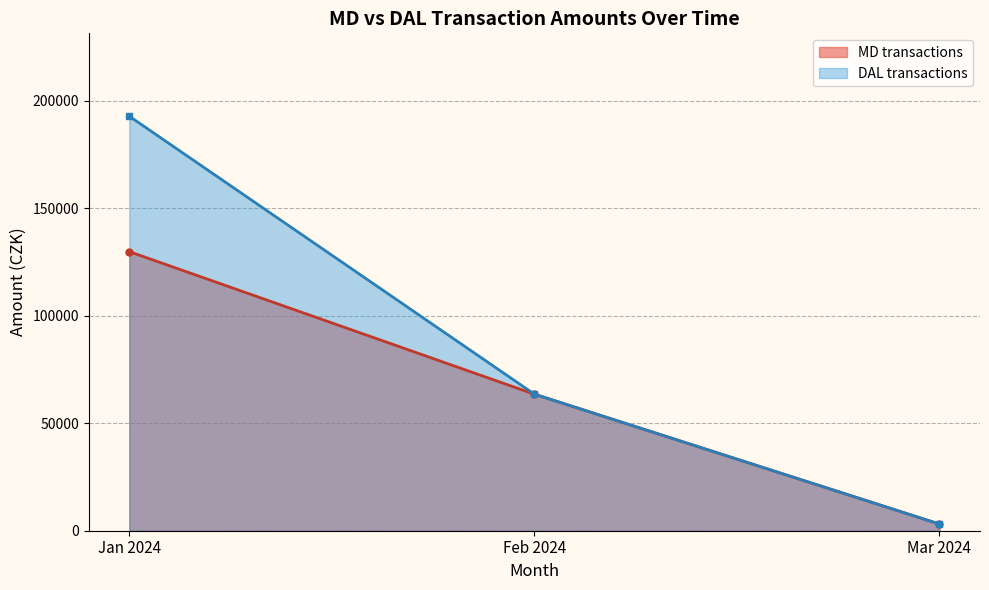

How many distinct data groups are displayed?

2